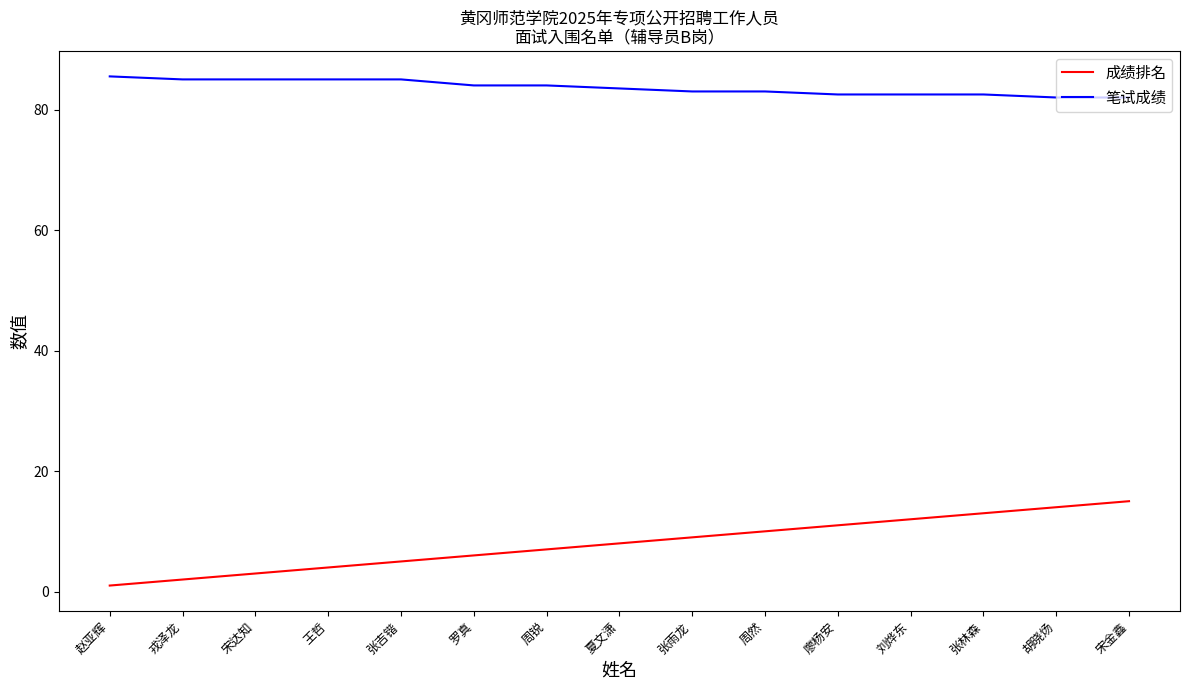

Where does the 笔试成绩 series first go above 83?

赵亚辉